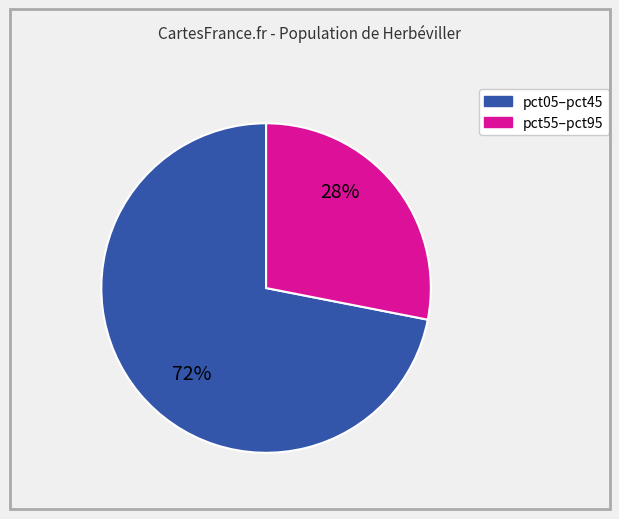

Does any single category account for the majority?

Yes